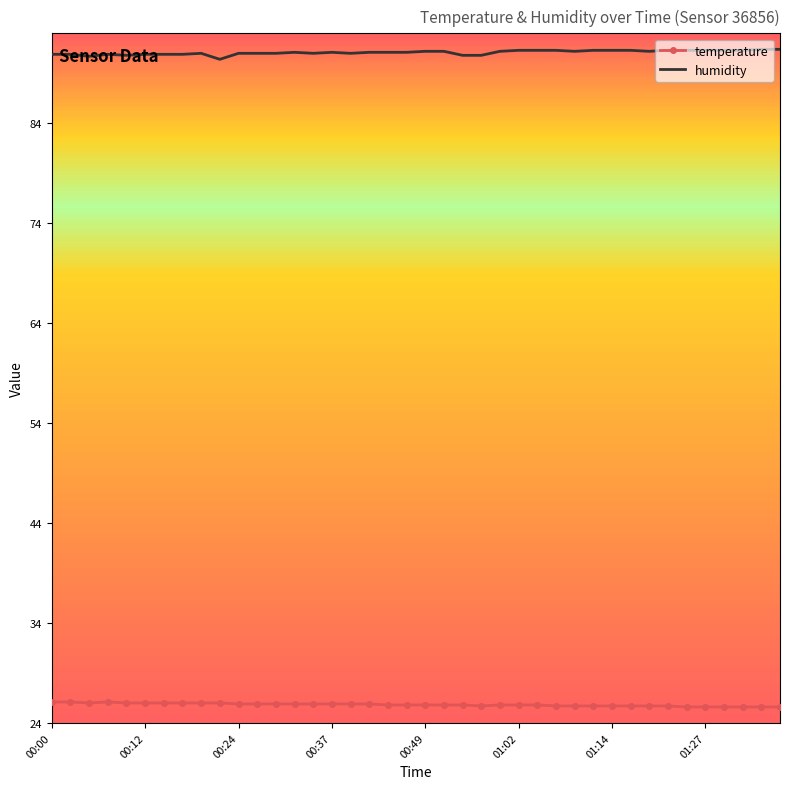

Which series has the largest total across all categories?

humidity